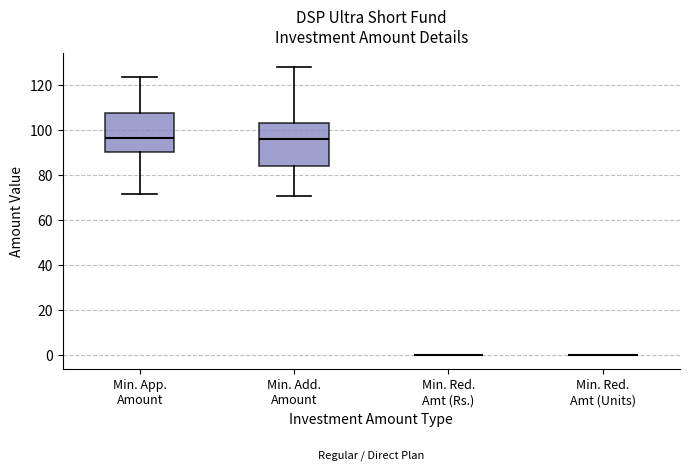

Reading left to right, read every box against the y-axis: the position of its median line, the range the box covers, and the ends of its whiskers. The values are not printed on the chart, so give them approximately, as read against the axis.

Min. App. Amount: median 96, box 90 to 108, whiskers 72 to 124
Min. Add. Amount: median 96, box 84 to 102, whiskers 70 to 128
Min. Red. Amt (Rs.): box collapsed to a line at 0, whiskers 0 to 0
Min. Red. Amt (Units): box collapsed to a line at 0, whiskers 0 to 0